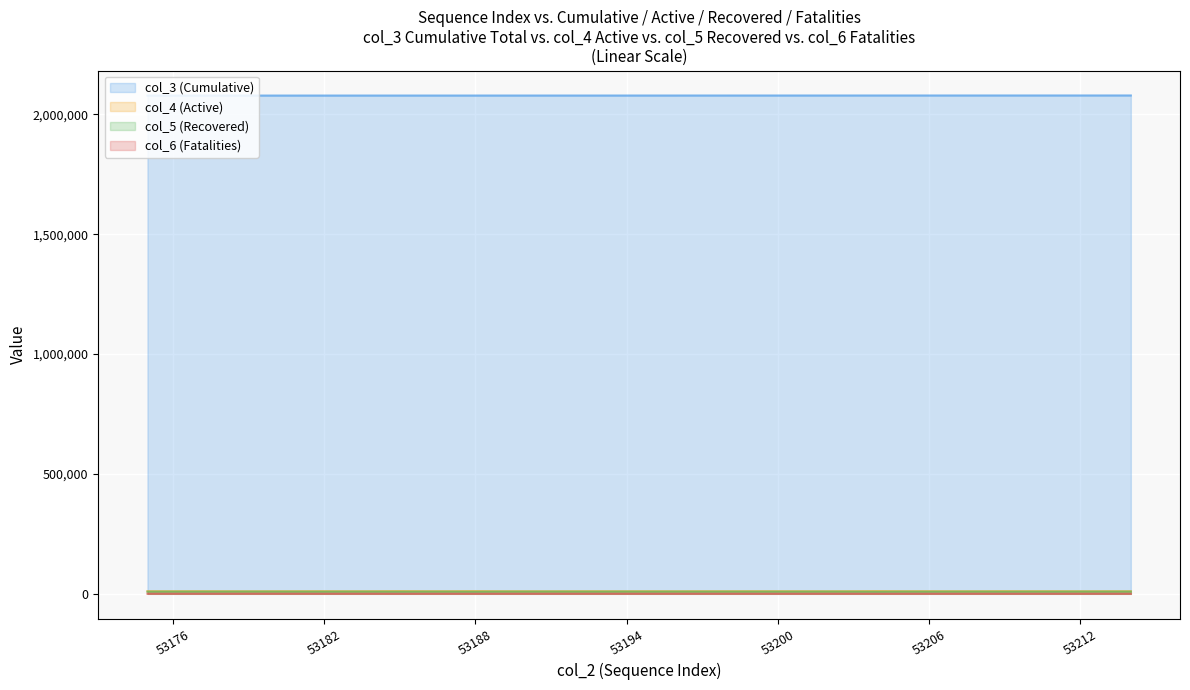

Reading left to right, list all the values displayed in this chart.

col_3 (Cumulative): 2078395	2078407	2078418	2078429	2078440	2078452	2078463	2078474	2078486	2078497	2078508	2078519	2078531	2078542	2078553	2078564	2078576	2078587	2078598	2078610	2078621	2078632	2078643	2078655	2078666	2078677	2078689	2078700	2078711	2078722	2078734	2078745	2078756	2078768	2078779	2078790	2078801	2078813	2078824	2078835
col_4 (Active): 10974	10873	11047	10848	10600	10771	10878	11065	10771	10920	11330	10972	10905	11333	10827	10769	10626	10877	10888	10696	10931	10633	10913	10812	10952	10963	10882	10670	10929	11384	10941	11023	10865	10734	11181	10899	11063	10667	10910	10833
col_5 (Recovered): 9003	9115	9046	9142	9346	9221	9106	8987	9195	9104	8898	9105	9124	8724	9201	9192	9333	9113	9103	9305	9077	9309	9102	9206	9132	9066	9120	9301	9059	8692	9104	8981	9158	9224	8907	9163	8989	9284	9141	9227
col_6 (Fatalities): 507	505	486	483	532	526	529	489	506	483	368	453	462	442	472	500	493	513	478	480	498	514	482	509	480	468	458	504	468	423	466	469	469	487	461	474	455	491	476	448